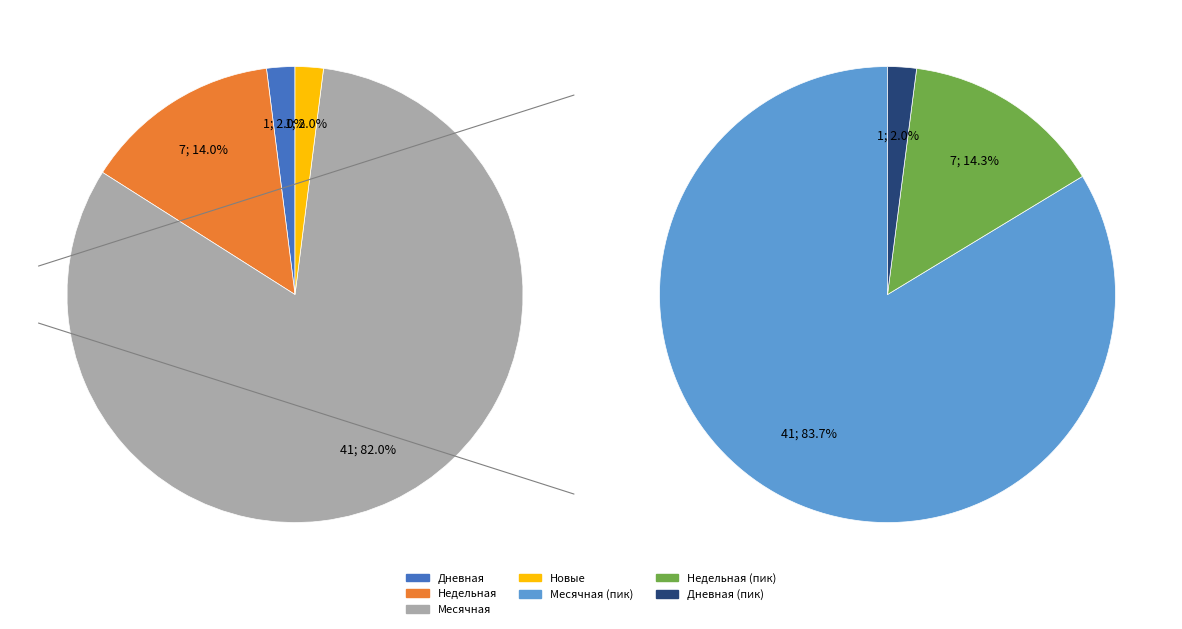

What percentage is the Новые slice, to the nearest percent?

2%